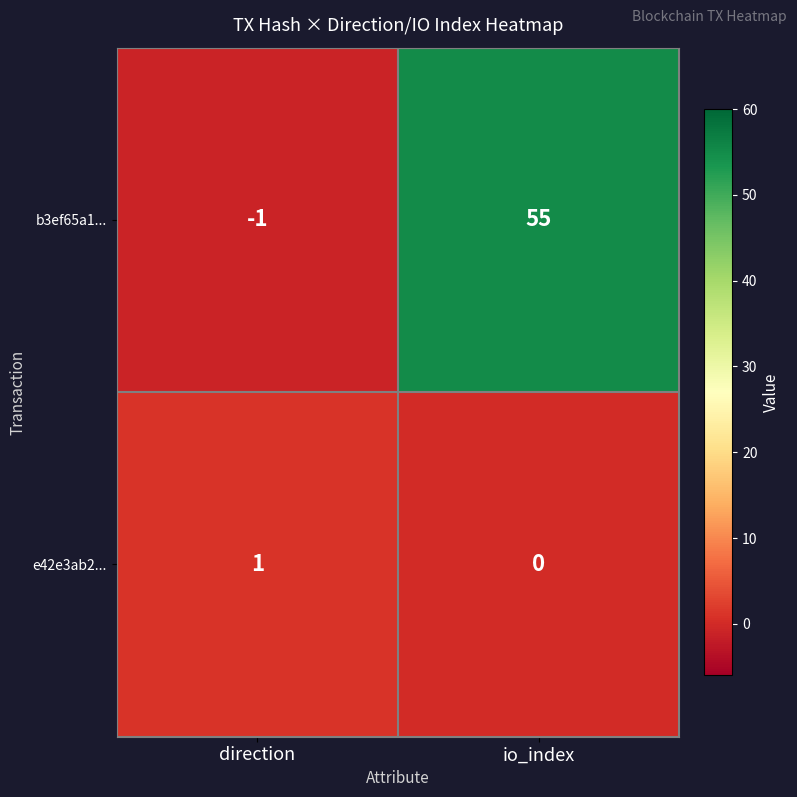

What is the total value across all series at io_index?

55